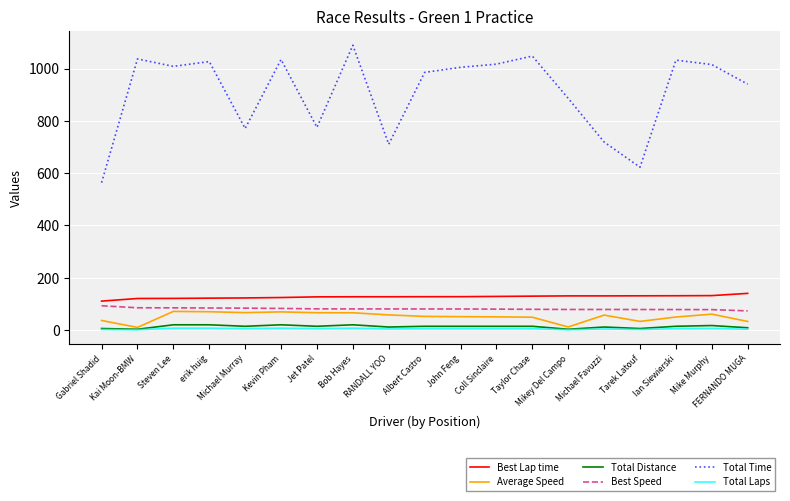

Which series changed the most between Taylor Chase and FERNANDO MUGA?

Total Time